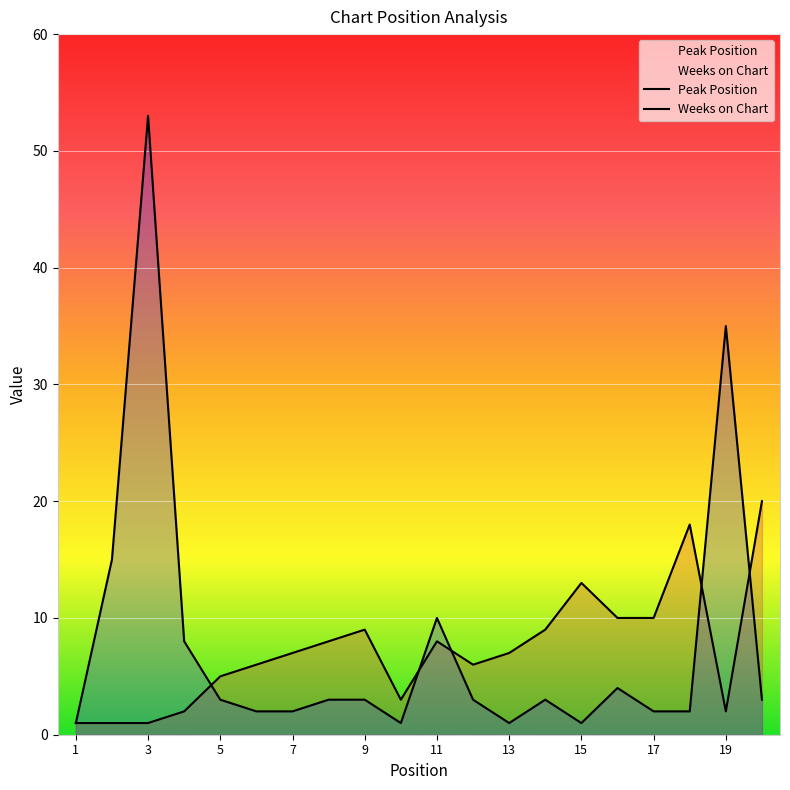

Rank the series at 17 from lowest to highest value.

Weeks on Chart, Peak Position